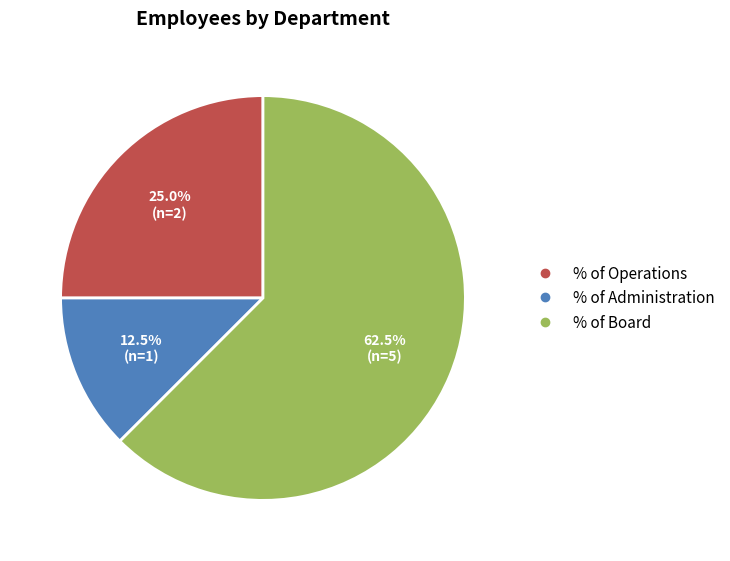

Is there a majority slice in this chart?

Yes